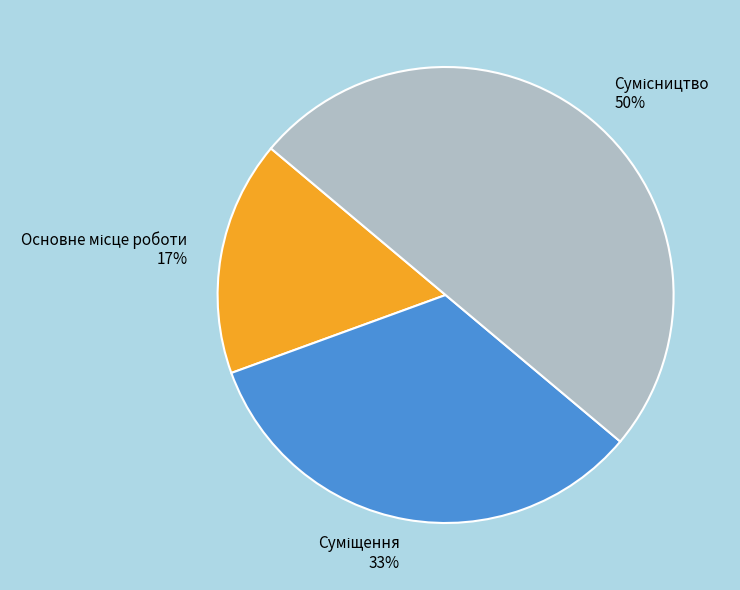

To the nearest percent, what is the average slice percentage?

33%